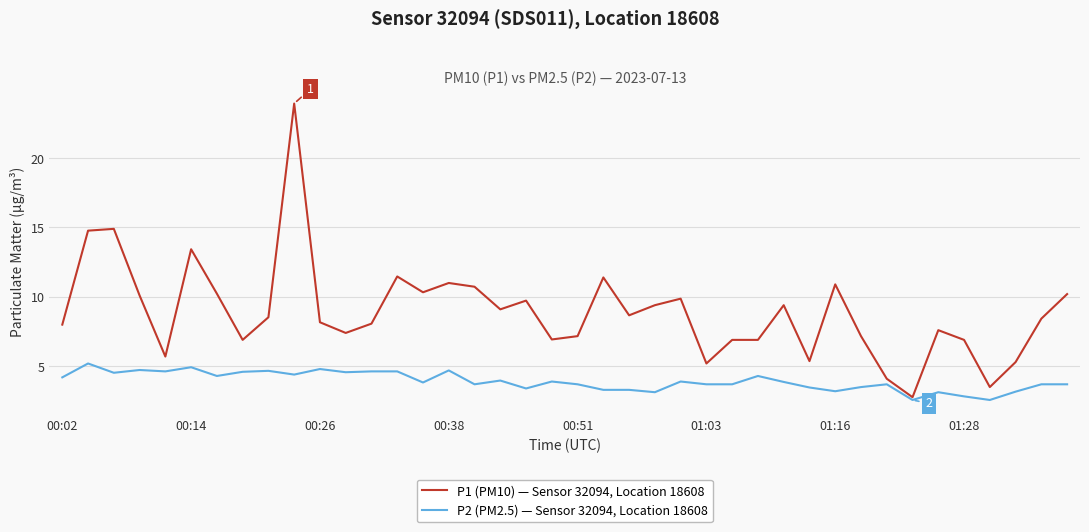

What is the difference between the maximum and minimum values in the P1 (PM10) — Sensor 32094, Location 18608 series?

21.2